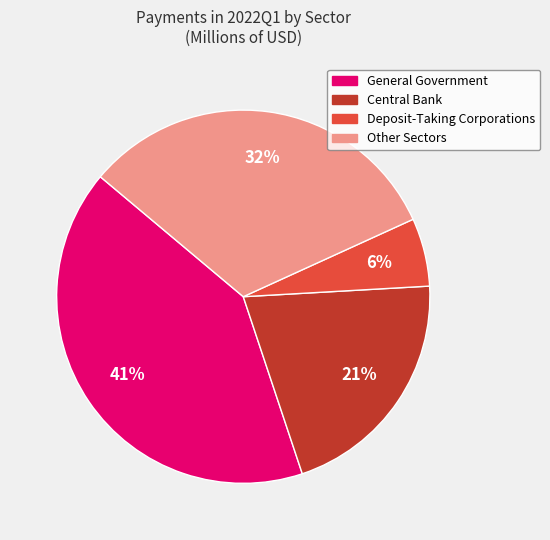

What is the largest slice in the pie chart?

General Government